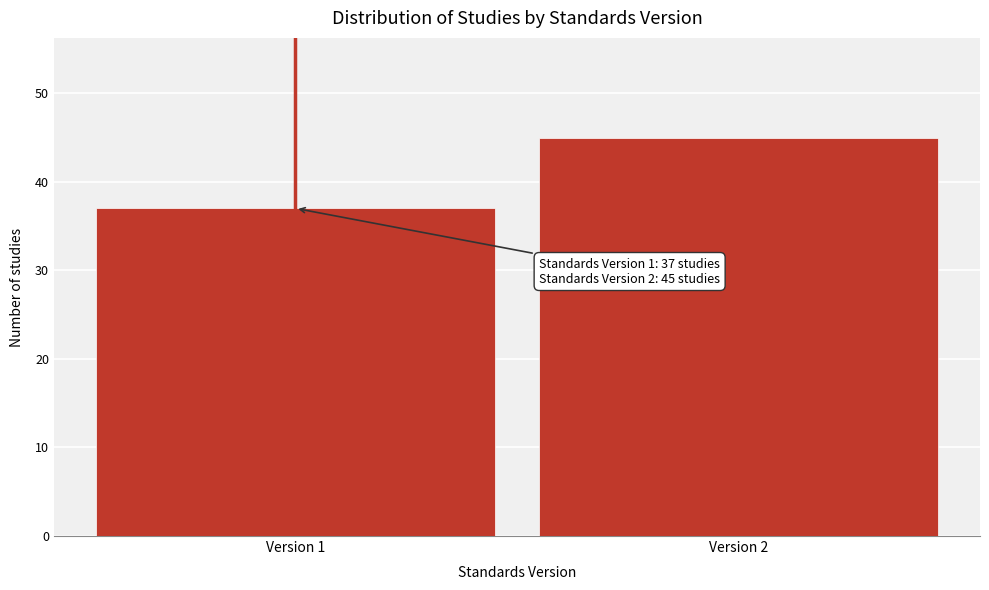

Reading left to right, extract all data points from this chart.

Version 1=37	Version 2=45